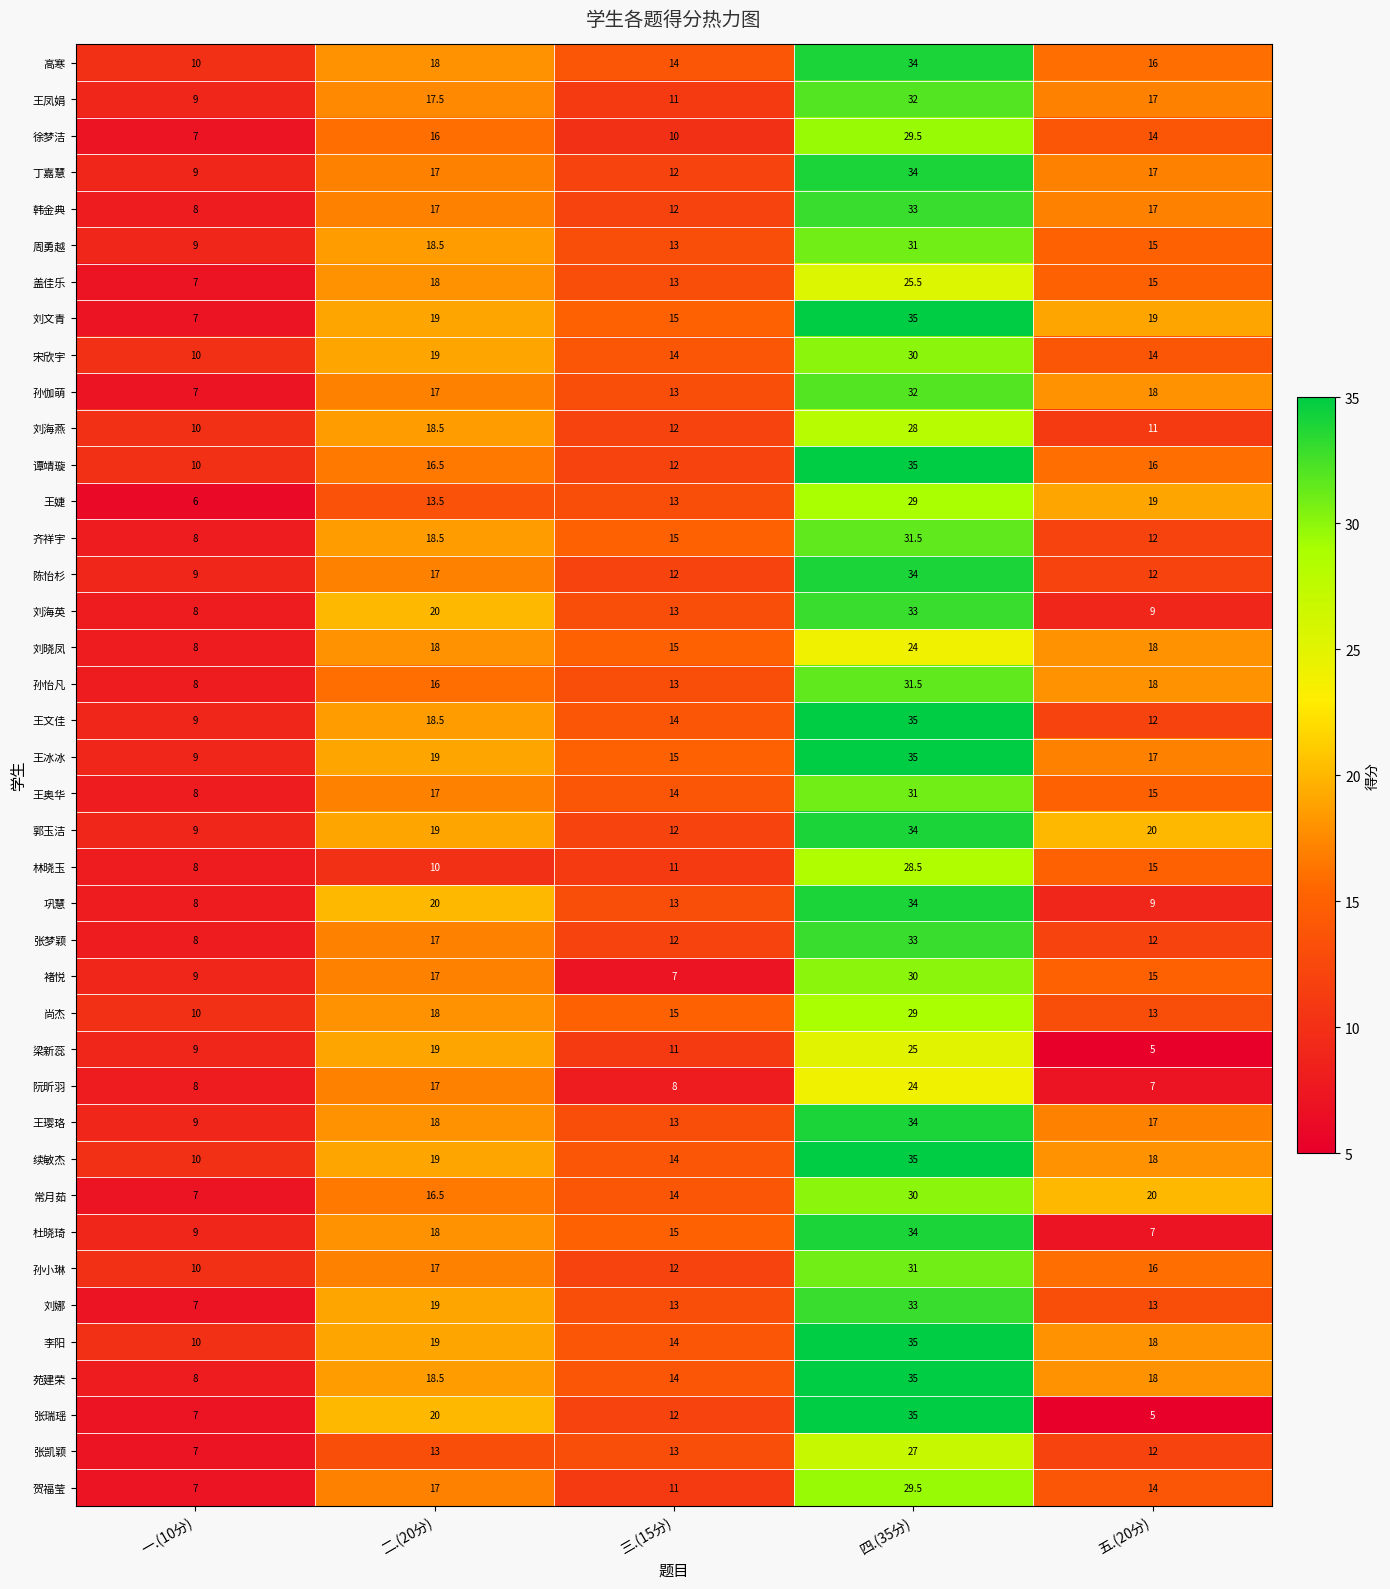

At which label is 林晓玉 closest to 18?

五.(20分)